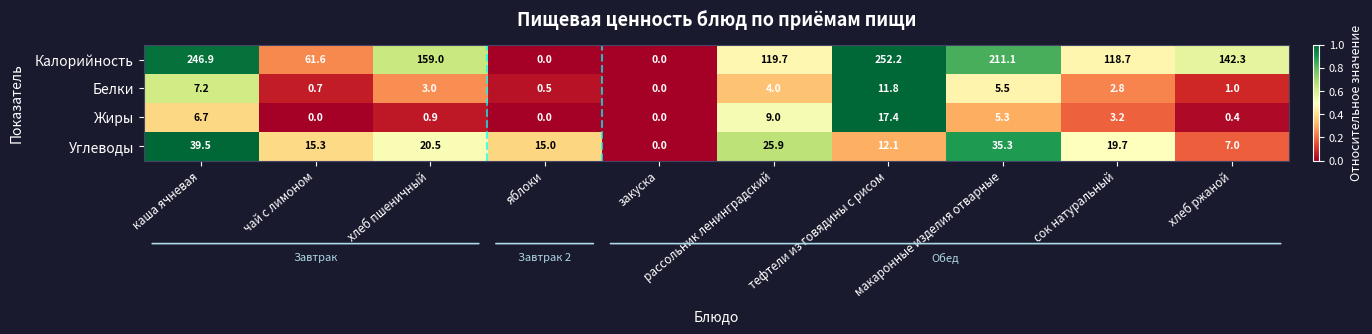

Which series has the largest total across all categories?

Калорийность